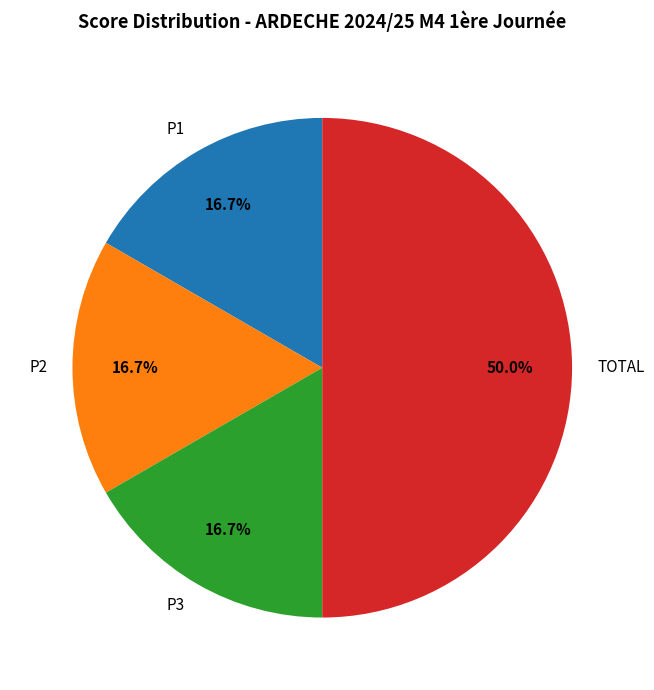

To the nearest percent, what is the difference between the largest and smallest slice percentages?

33%